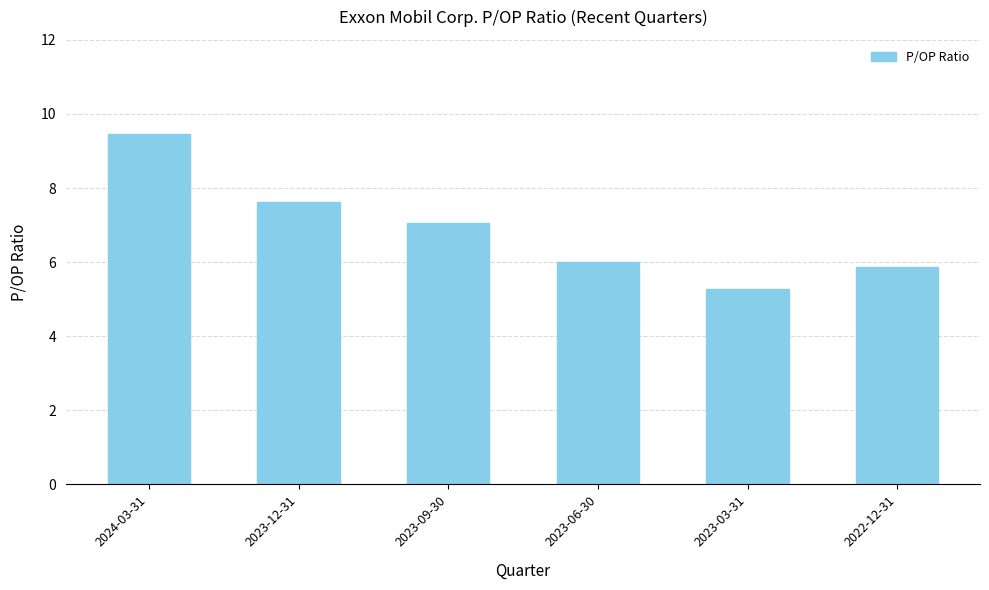

At which category does the chart reach its minimum across all series?

2023-03-31